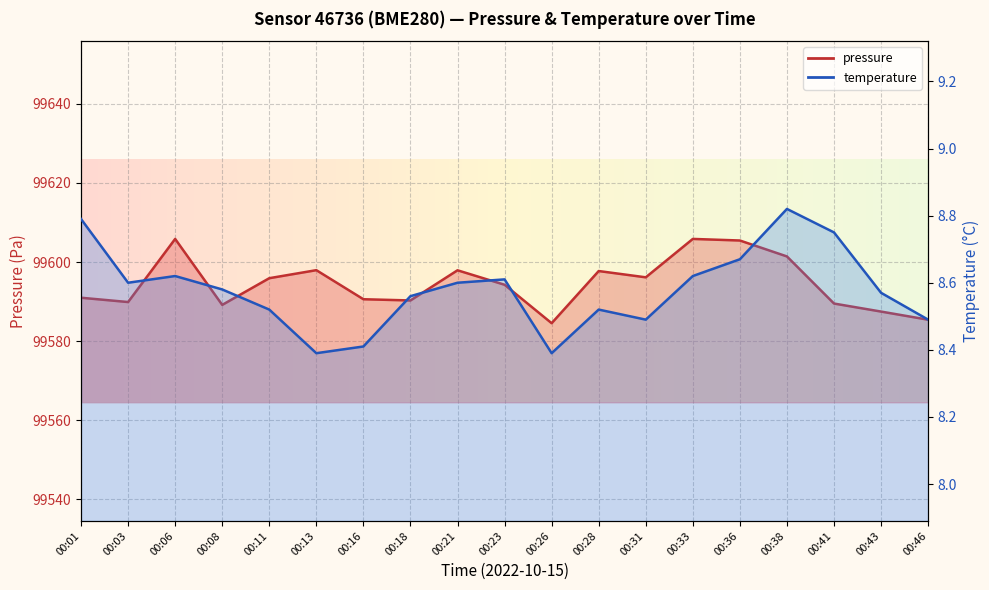

What is the minimum value shown in the chart?

8.4